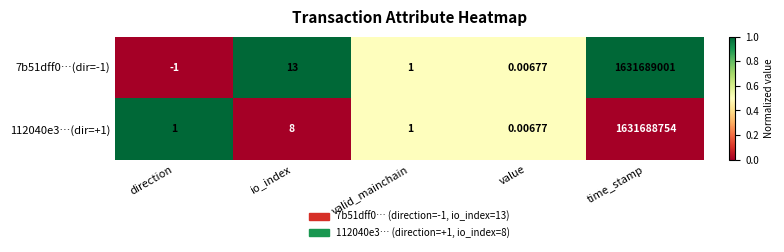

At which category is the sum across all series the highest?

time_stamp